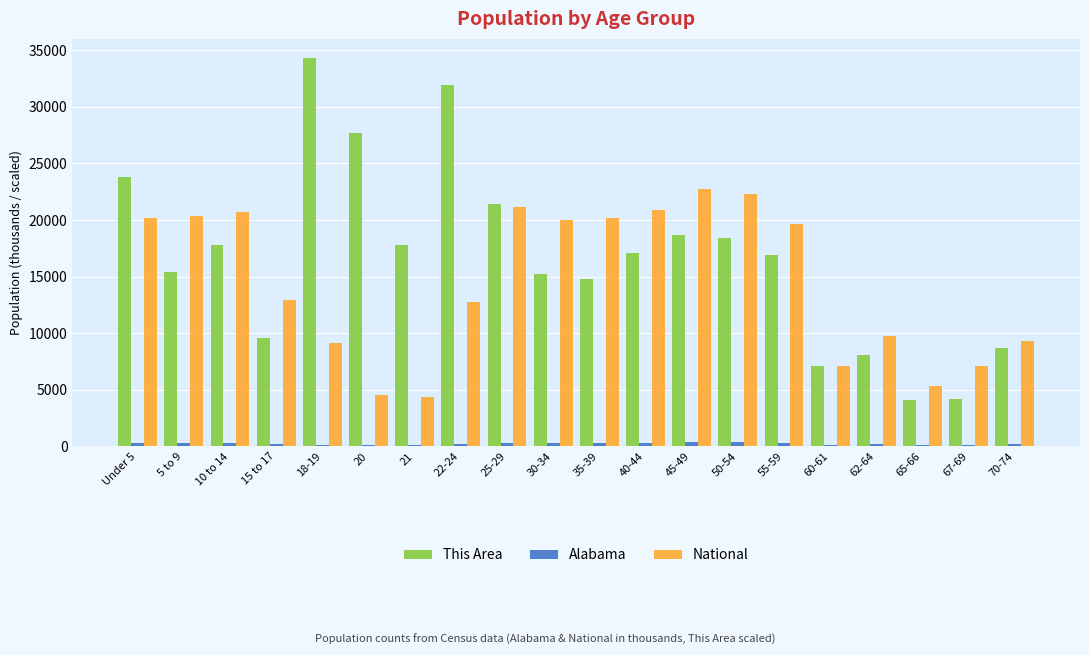

Where is National nearest to the value 13531?

15 to 17